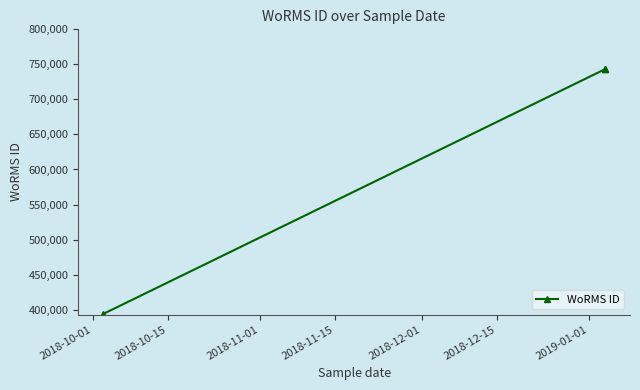

What is the difference between the maximum and minimum values?

349089